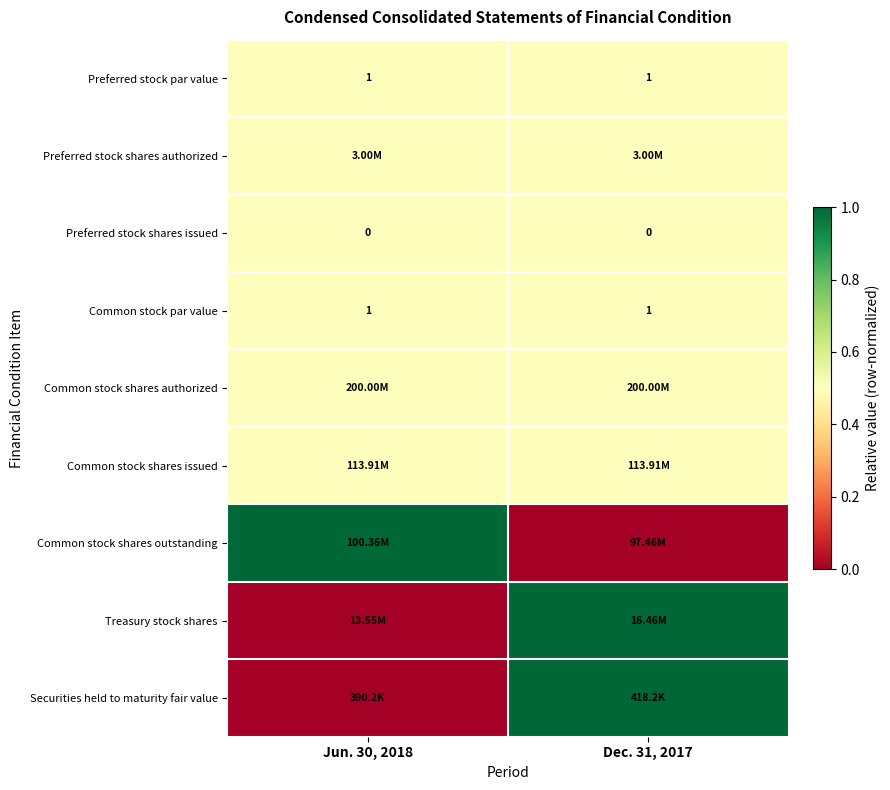

What is the sum of all Preferred stock par value values?

2.0